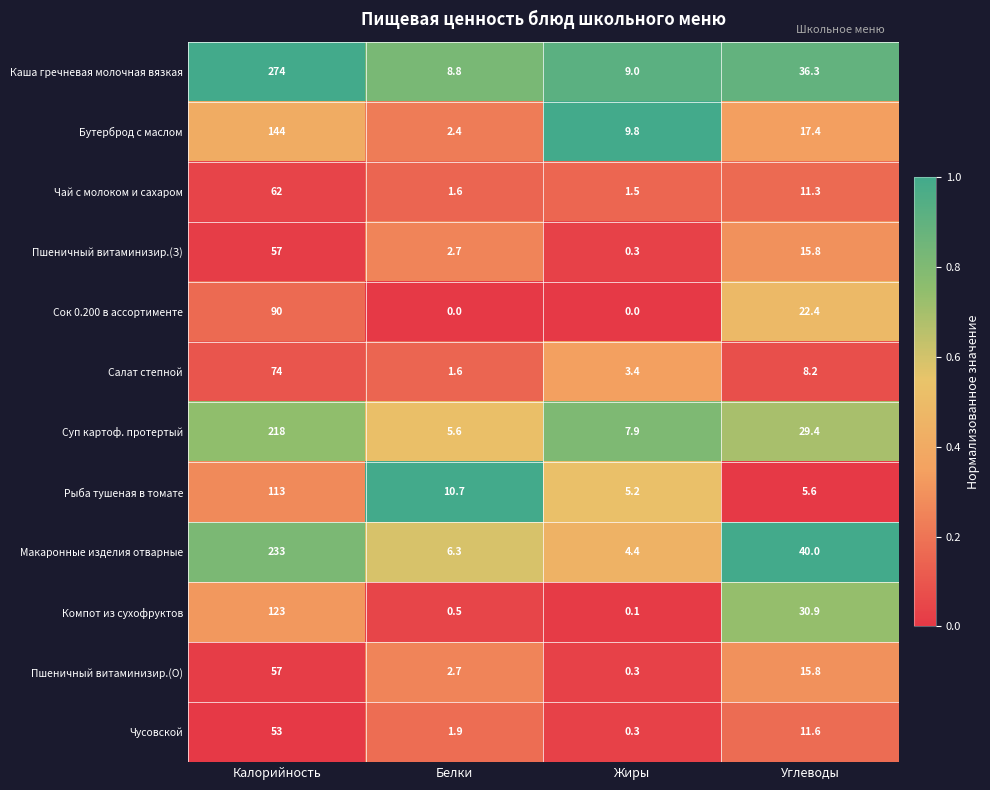

List the labels in order of Компот из сухофруктов value, smallest first.

Жиры, Белки, Углеводы, Калорийность